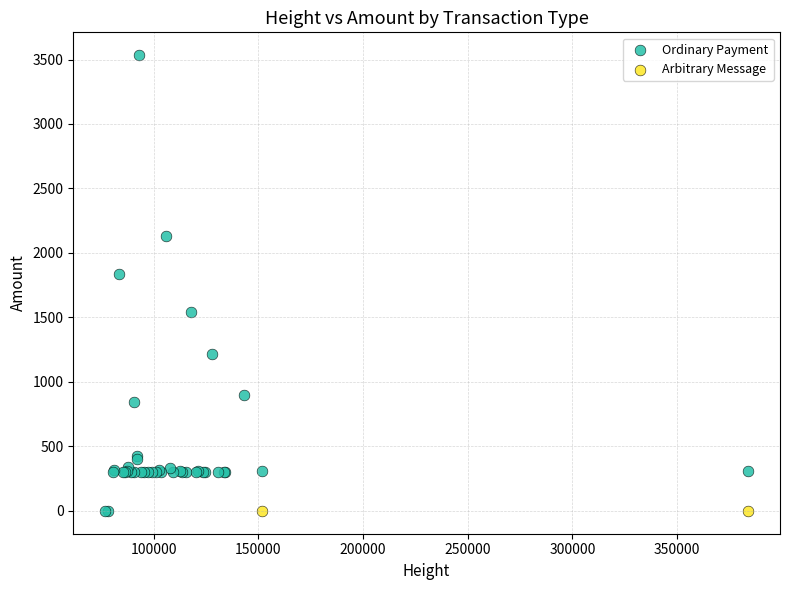

What are all the series names shown in the legend?

Ordinary Payment, Arbitrary Message